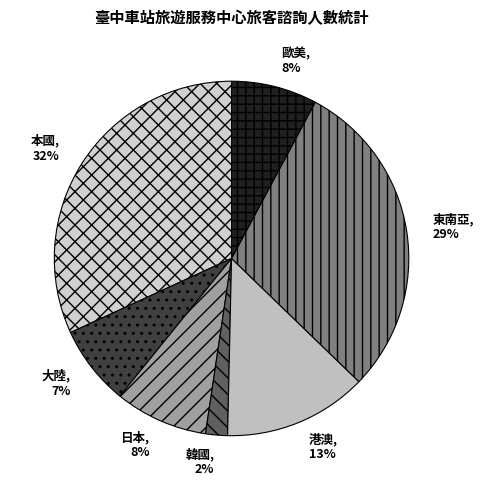

To the nearest percent, what portion does 日本 represent?

8%